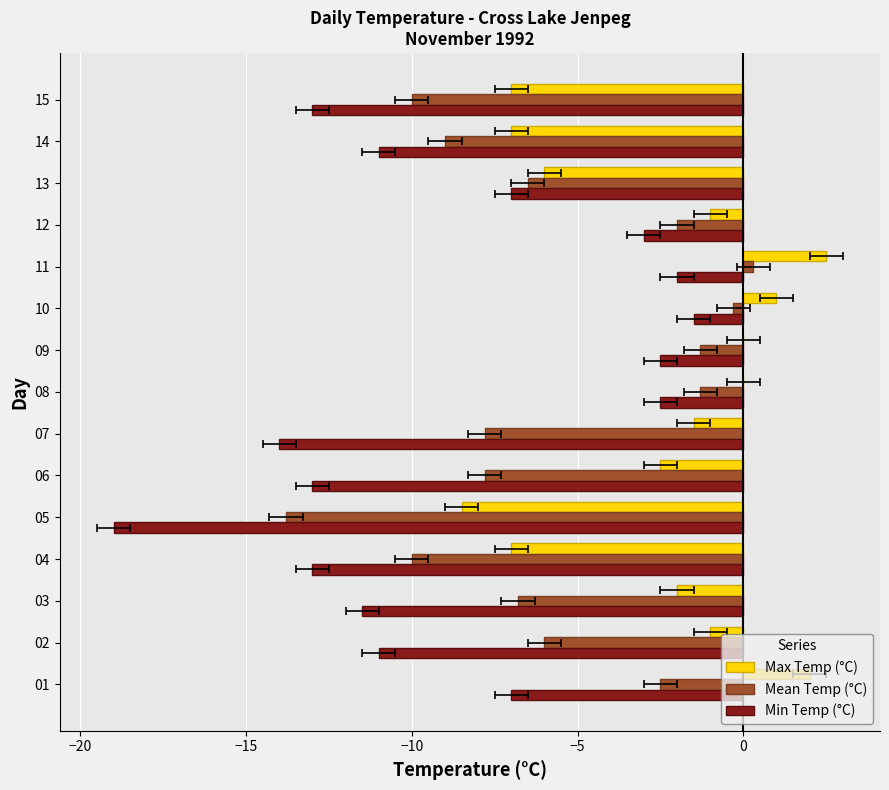

How many data points in Max Temp (°C) are less than -1?

8